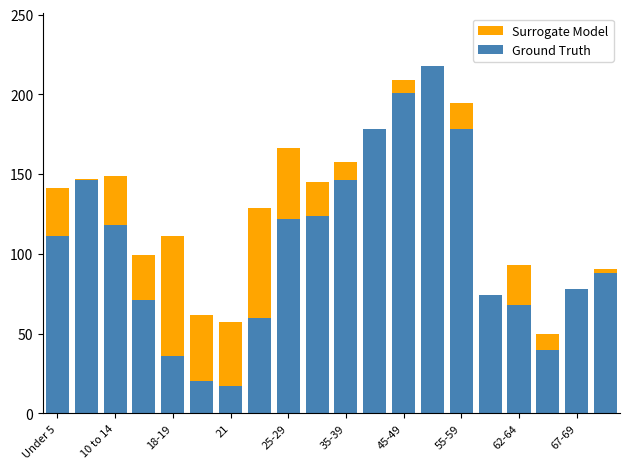

Where does the Surrogate Model series first go above 141?

Under 5